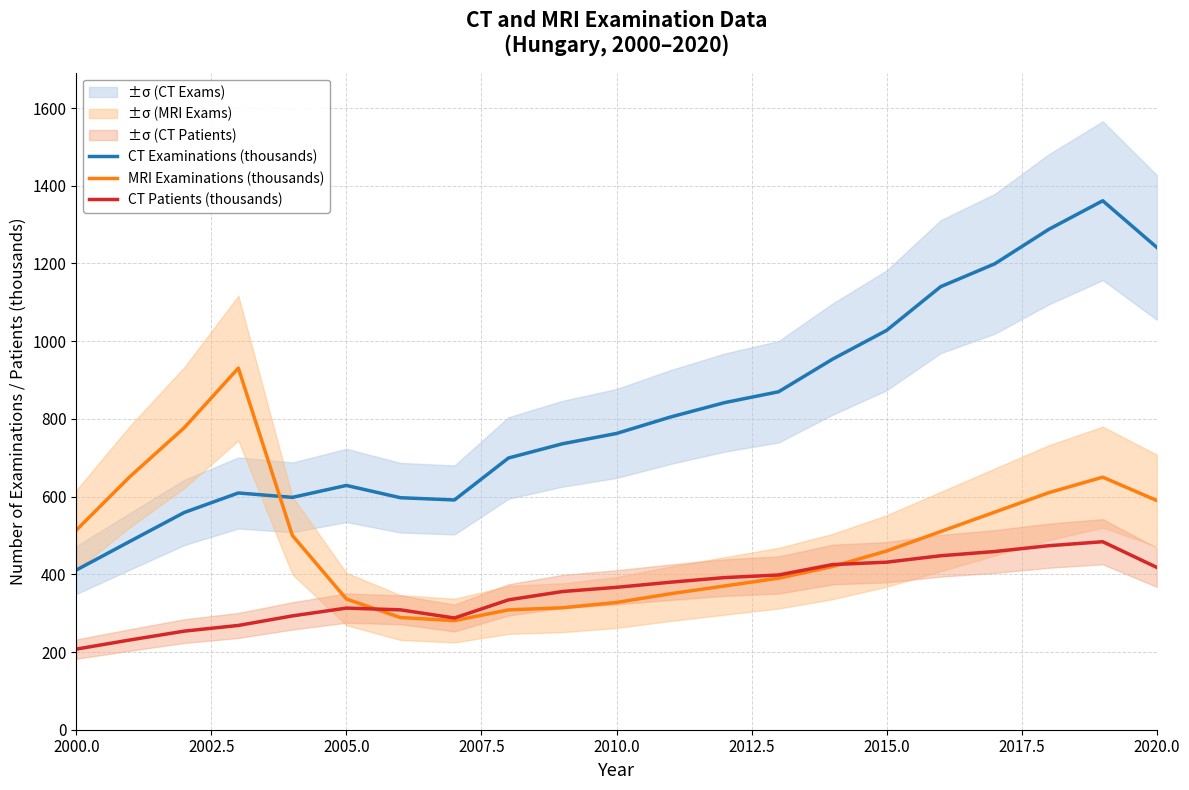

How many series are shown in this chart?

3